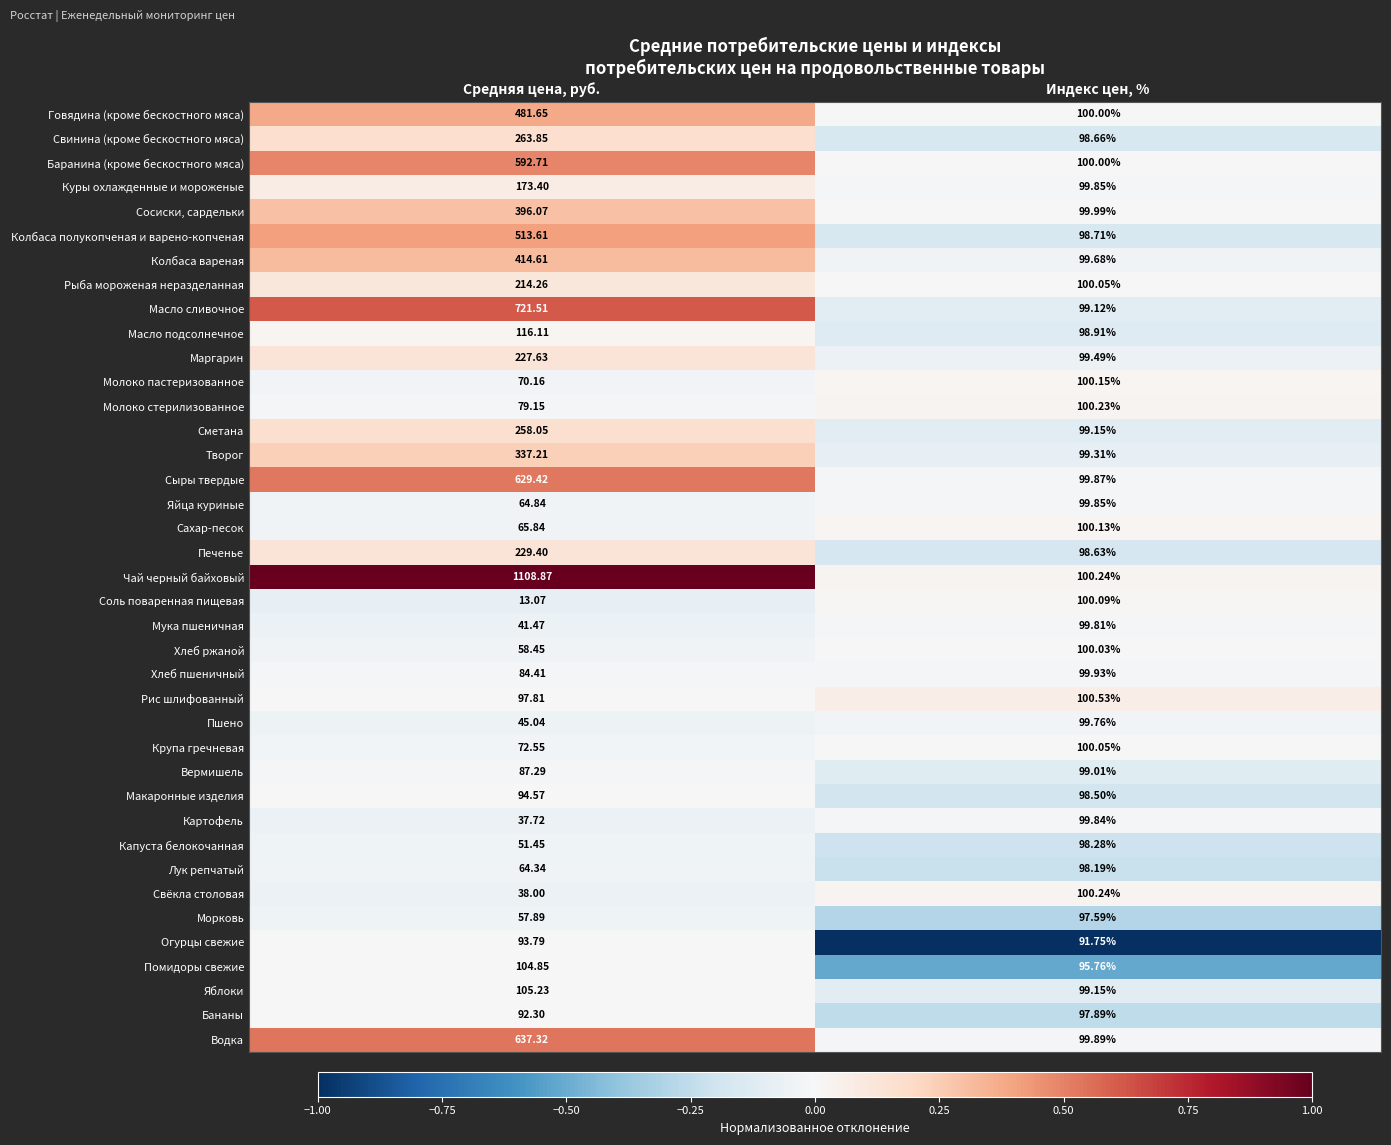

Between Средняя цена, руб. and Индекс цен, %, which series saw the biggest shift?

Чай черный байховый